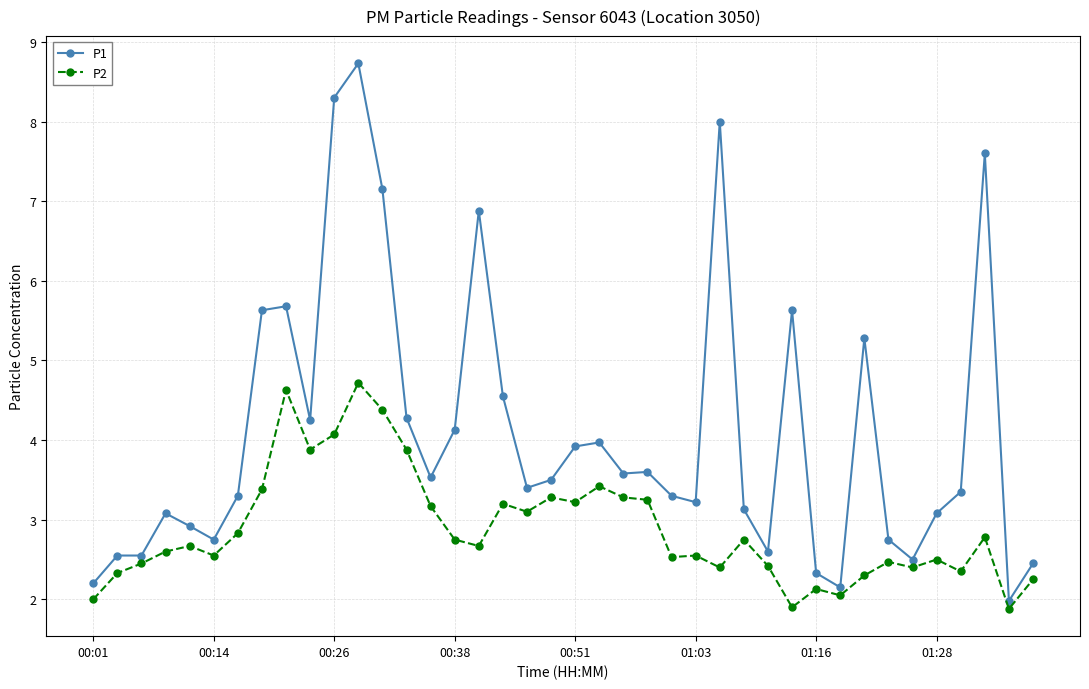

True or false: P1 and P2 cross at least once.

False